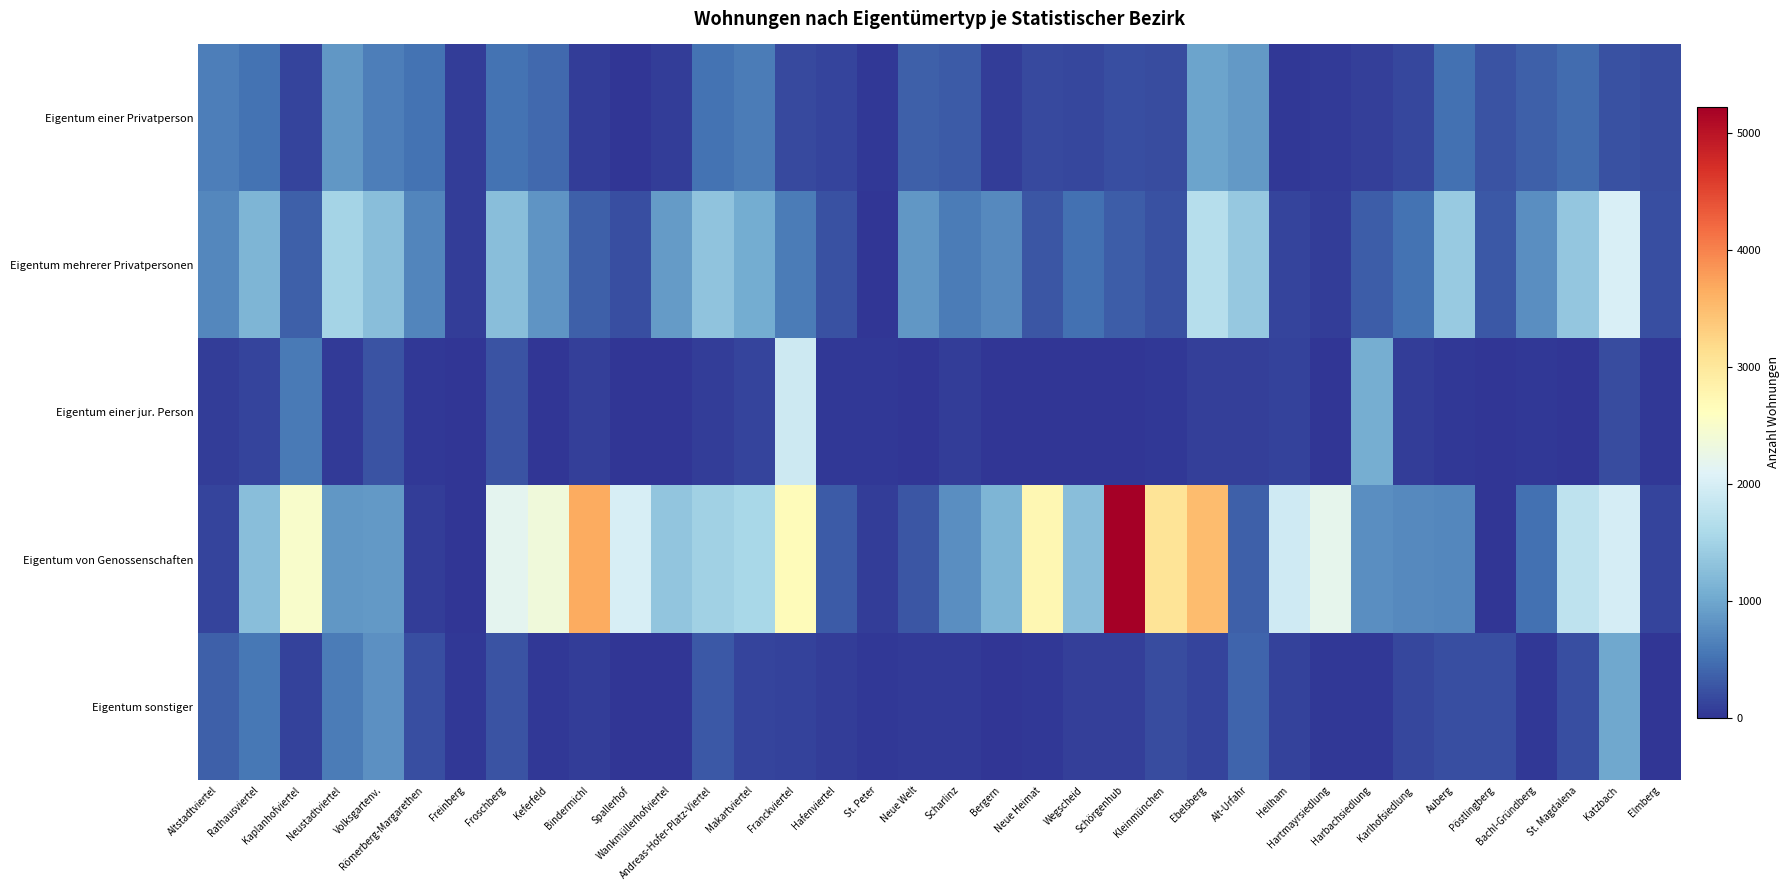

At Scharlinz, list the series in order from largest to smallest.

Eigentum von Genossenschaften, Eigentum mehrerer Privatpersonen, Eigentum einer Privatperson, Eigentum einer jur. Person, Eigentum sonstiger